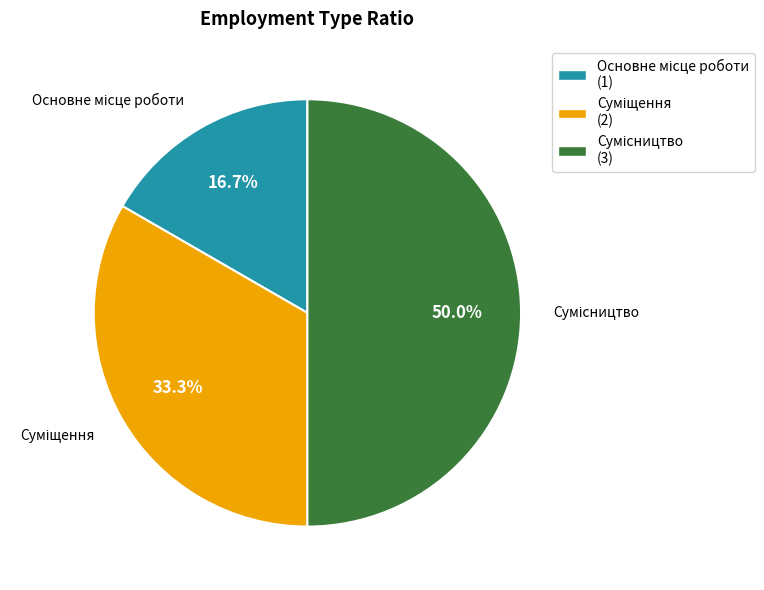

How many segments does this pie chart have?

3